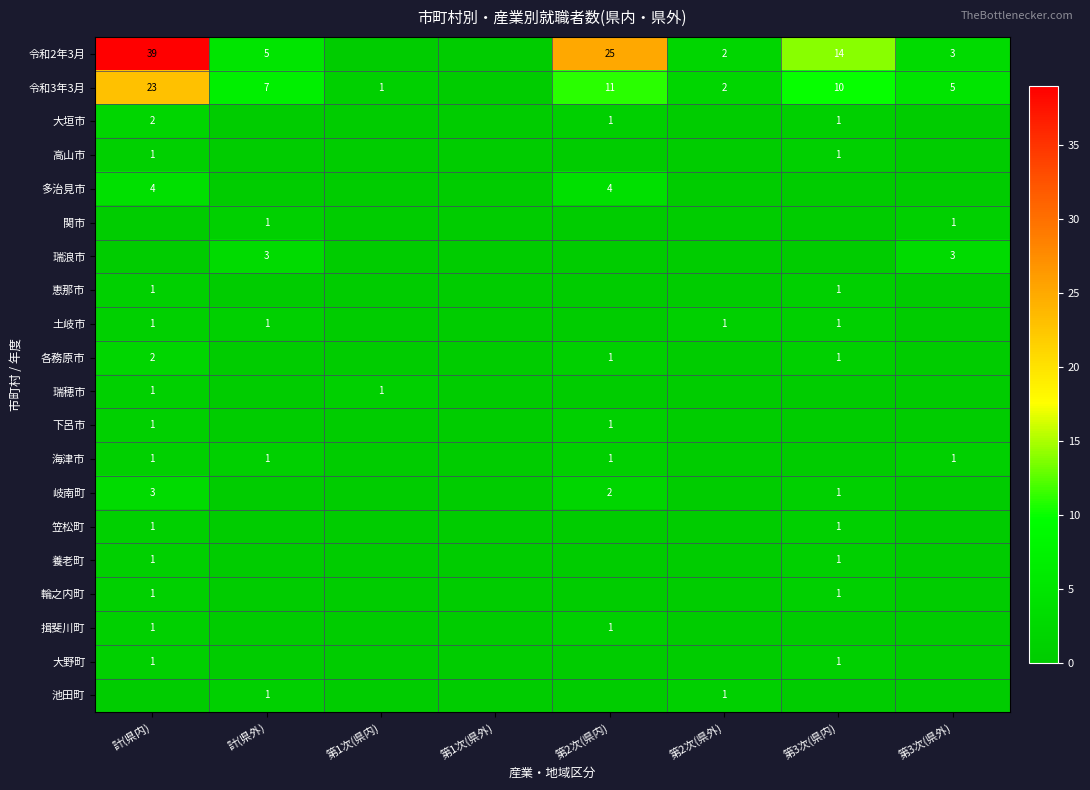

True or false: 恵那市 has a value of 1 at 計(県内).

True